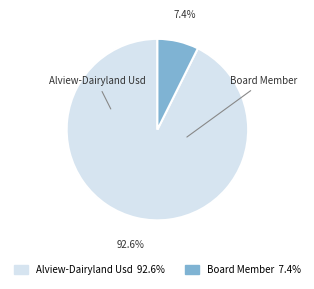

What is the largest slice in the pie chart?

Alview-Dairyland Usd